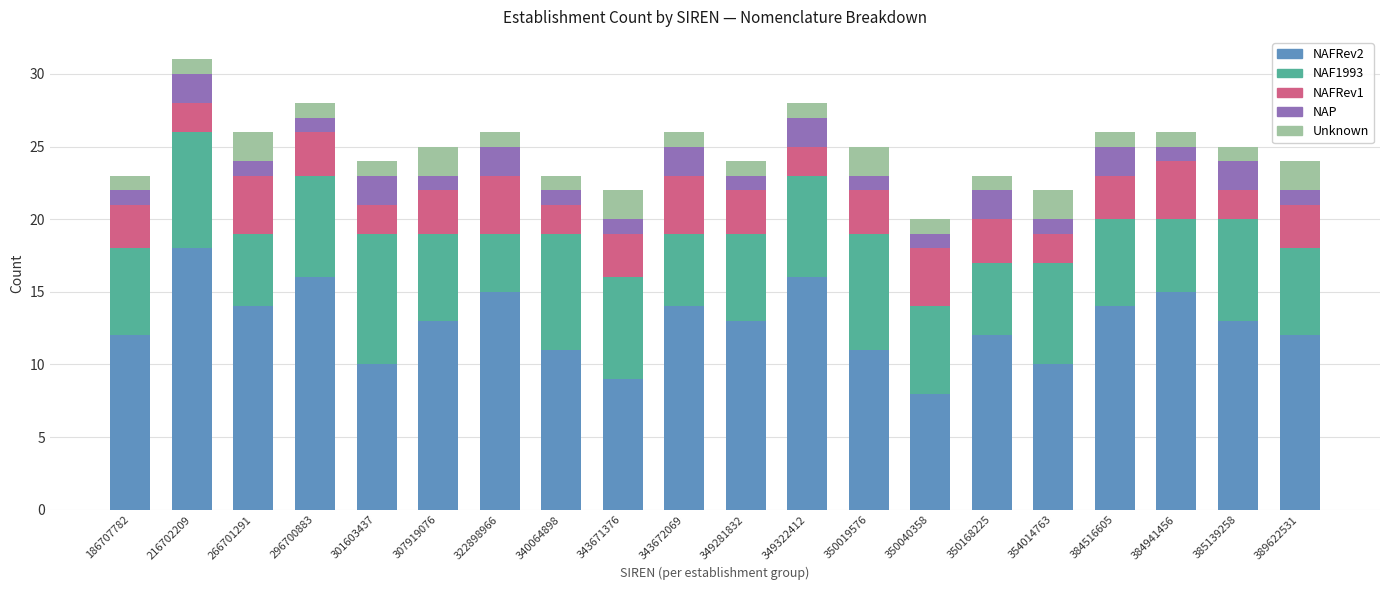

True or false: NAFRev2 has a value of 7 at 354014763.

False